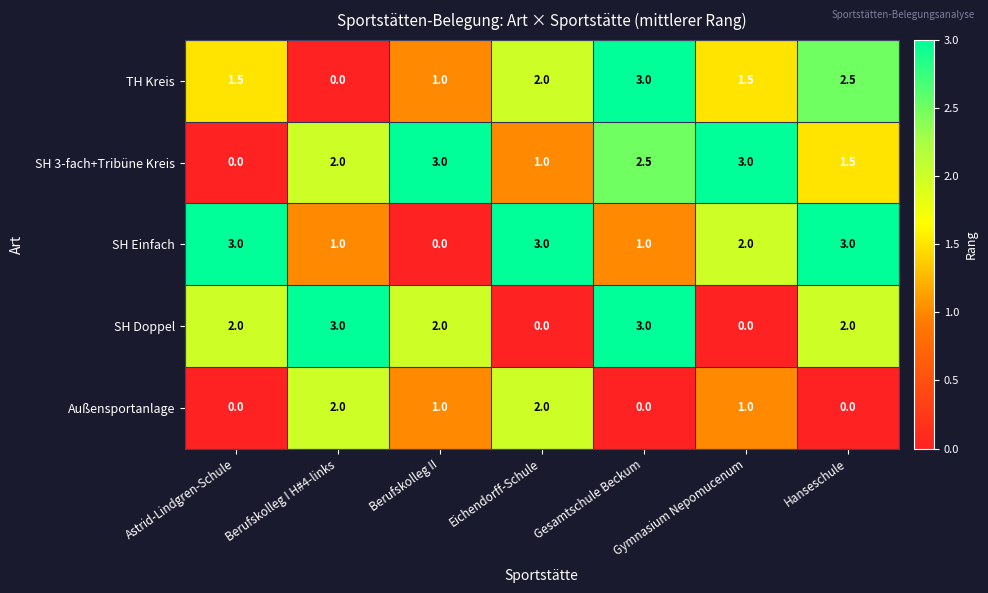

Read the SH Einfach value at Gymnasium Nepomucenum.

2.0